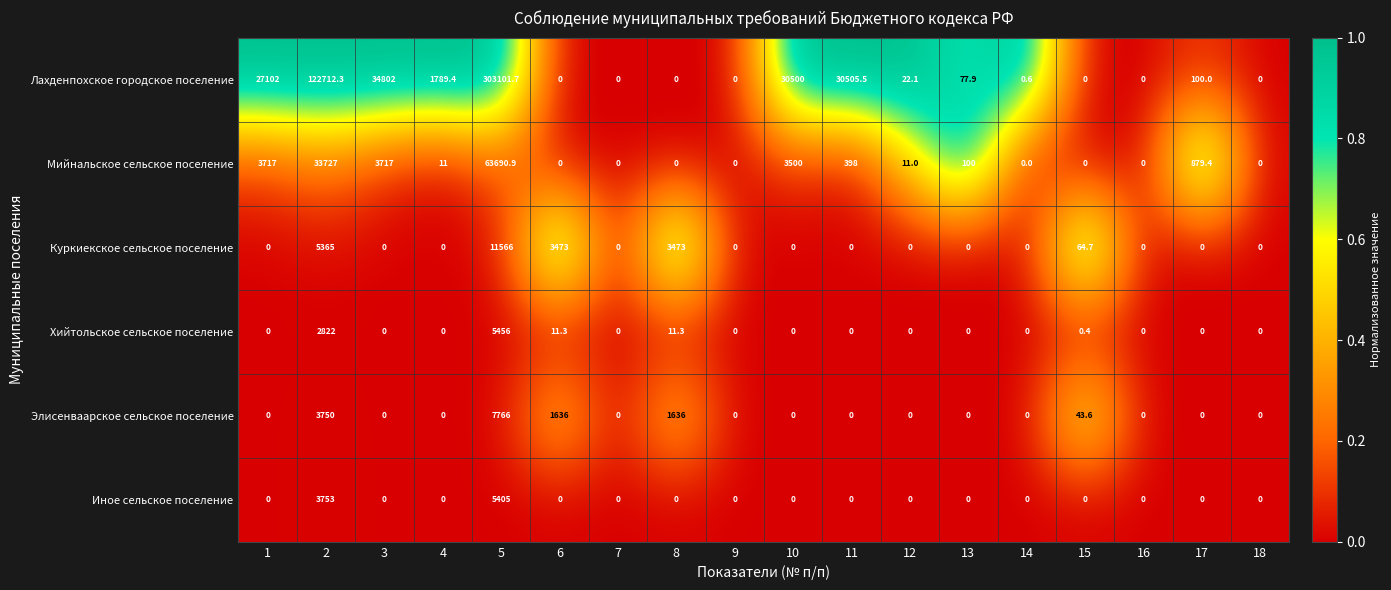

Is it true that Хийтольское сельское поселение equals 0.0 at 12?

True